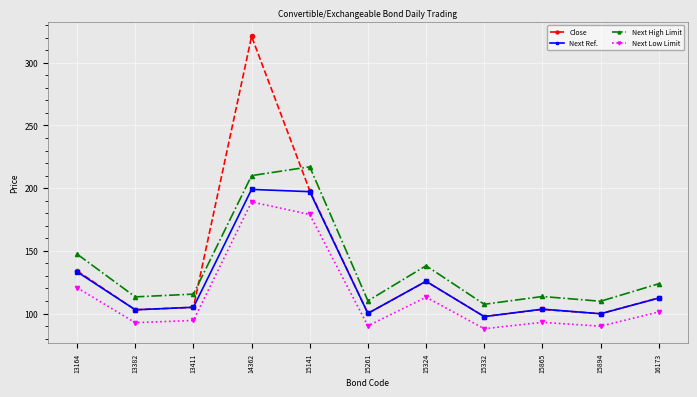

Which series has the largest range (max minus min)?

Close